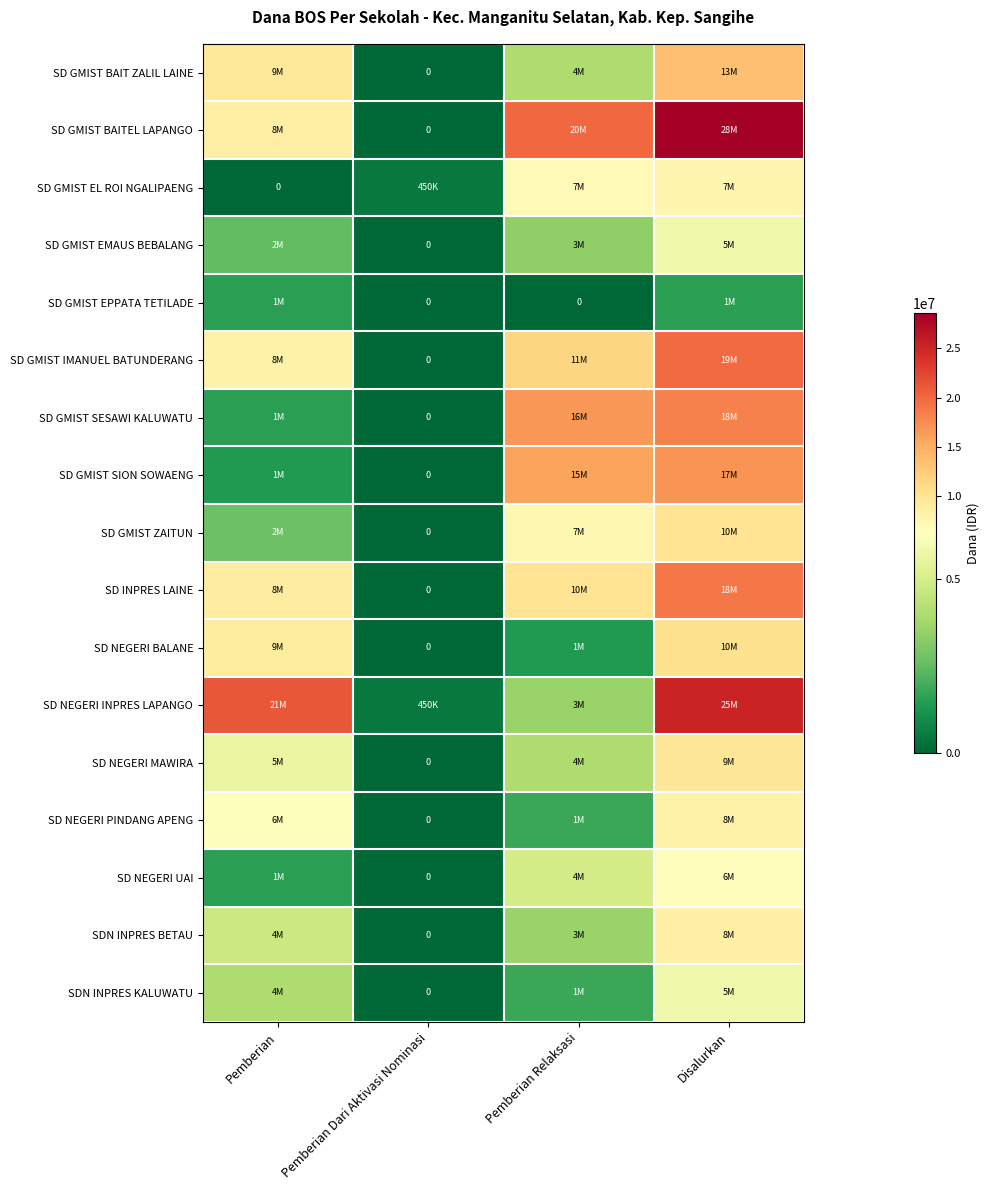

Which series has the largest total across all categories?

SD GMIST BAITEL LAPANGO